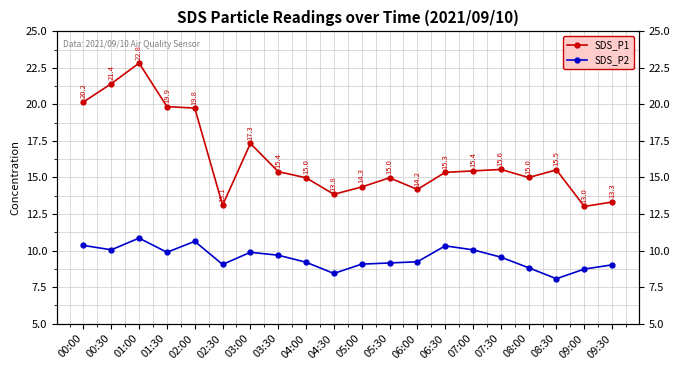

What is the label of the 6th point from the right?

07:00